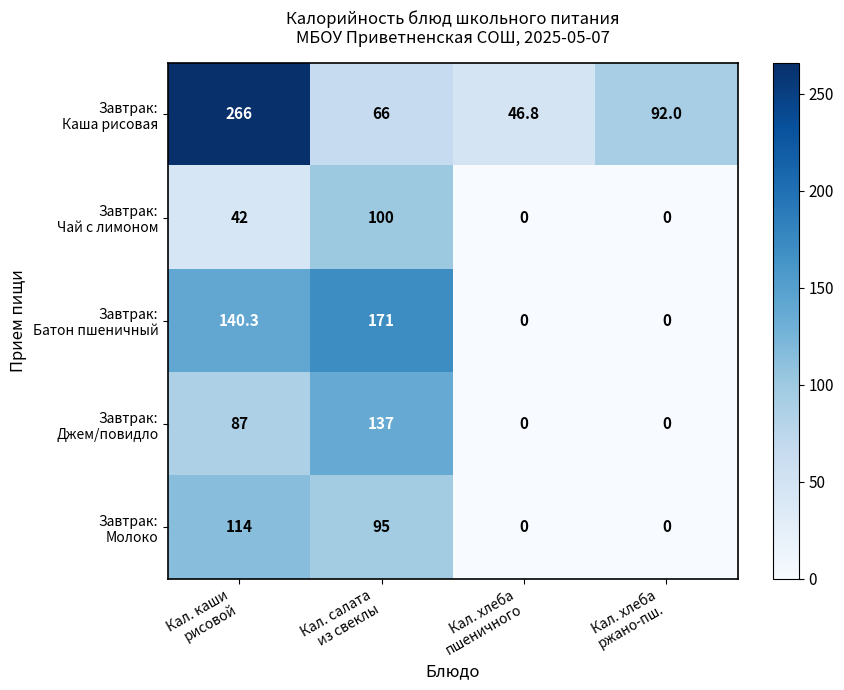

What is the maximum value shown in the chart?

266.0